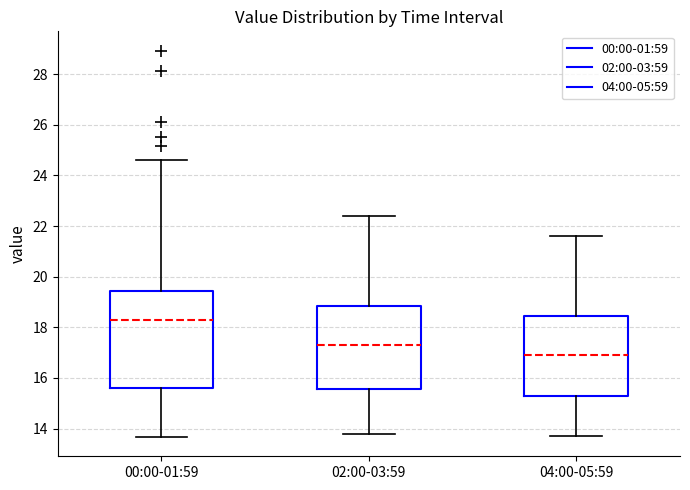

Which box is the tallest, from its lower edge to its upper edge?

00:00-01:59